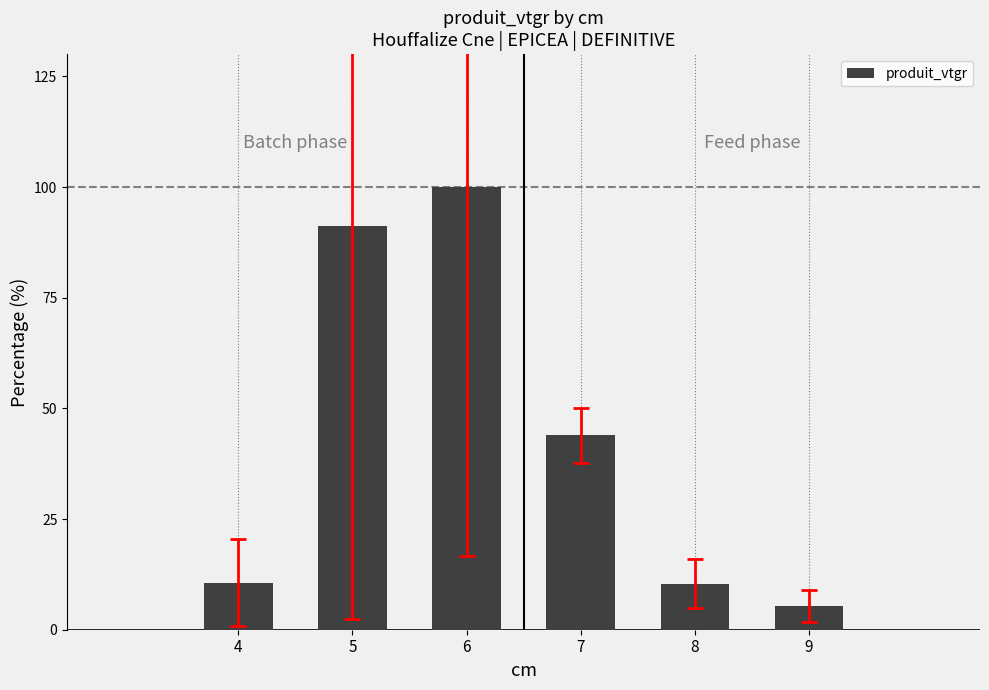

The chart shows a value of 91.3 at 5. True or false?

True